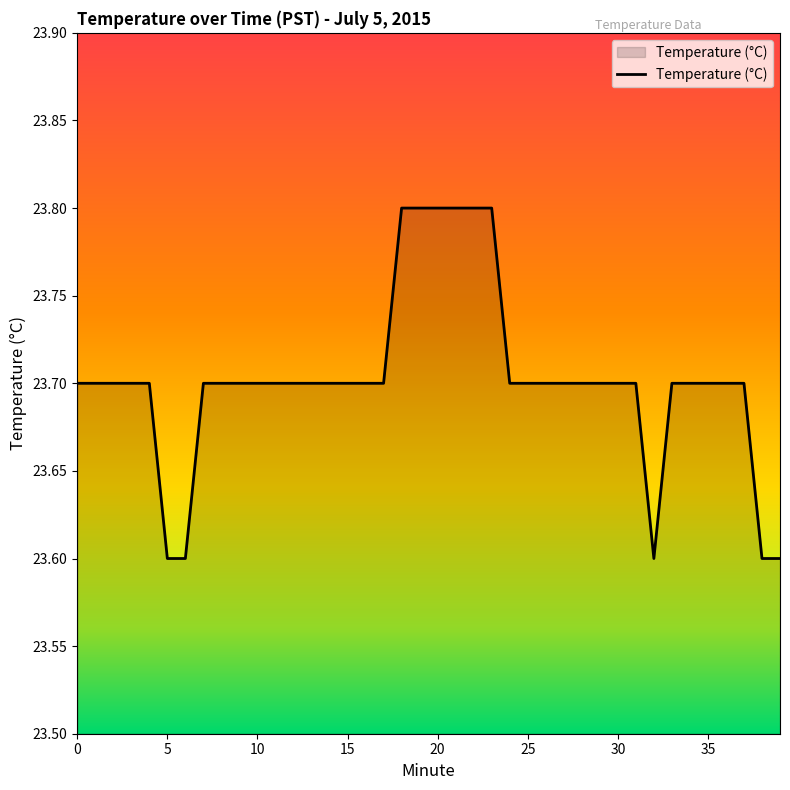

What is the greatest value displayed?

23.8